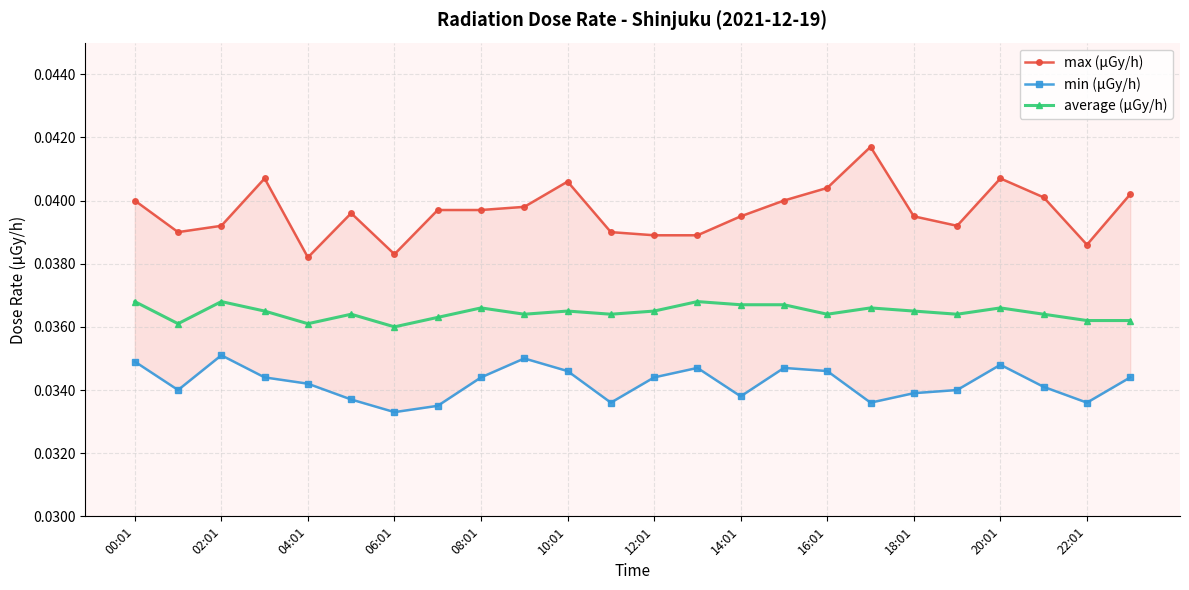

How many categories are shown in the chart?

24